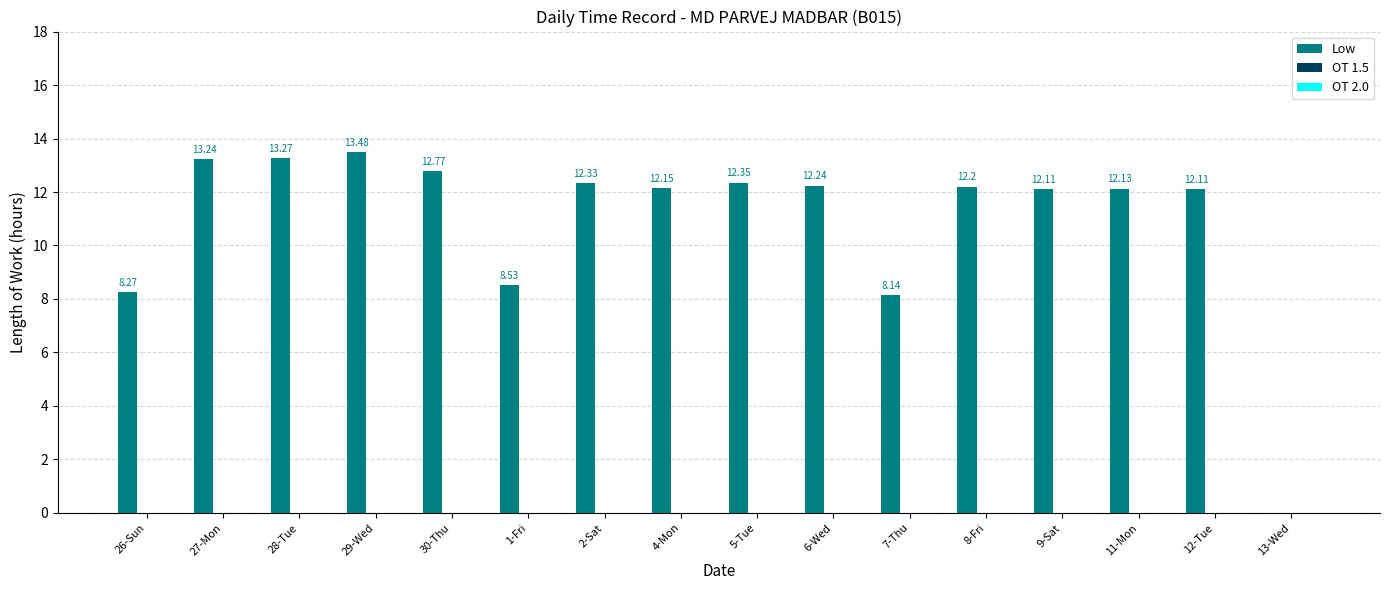

What is the ratio of the value at 9-Sat to the value at 7-Thu?

1.5